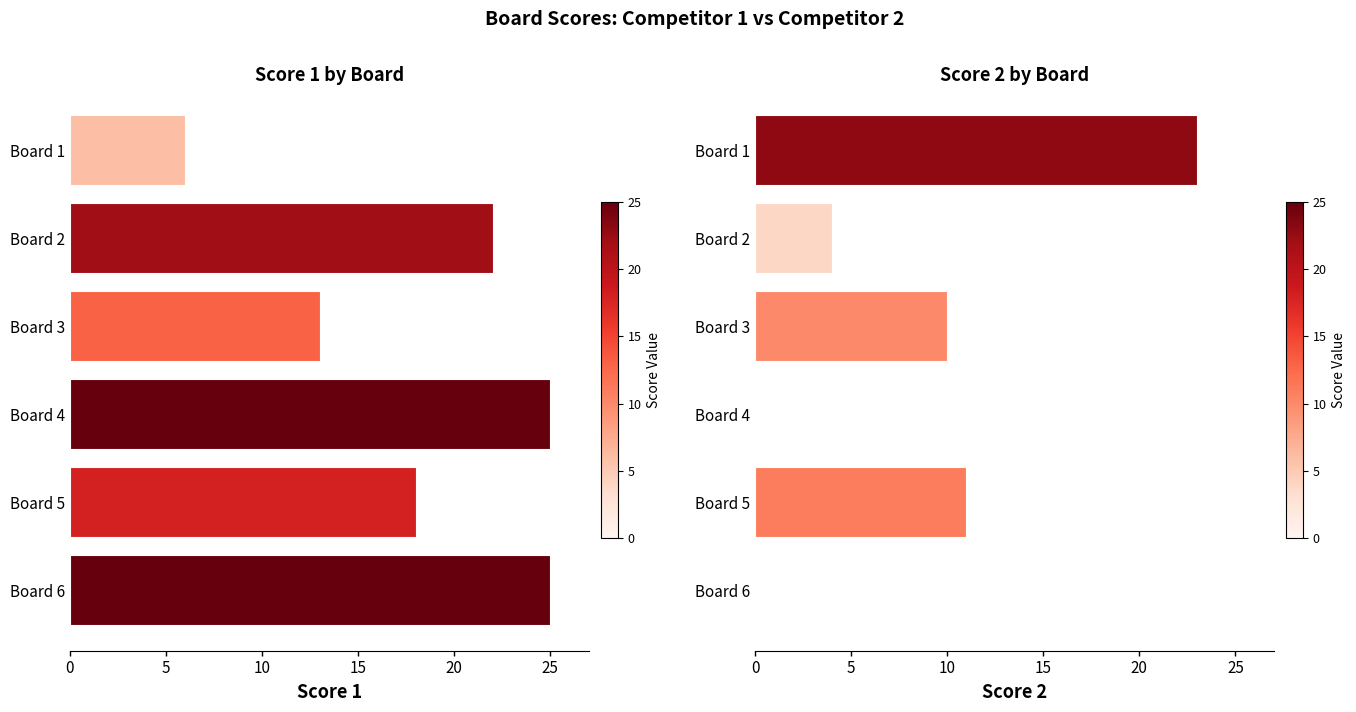

List the series in order of their overall mean, lowest first.

Score 2, Score 1